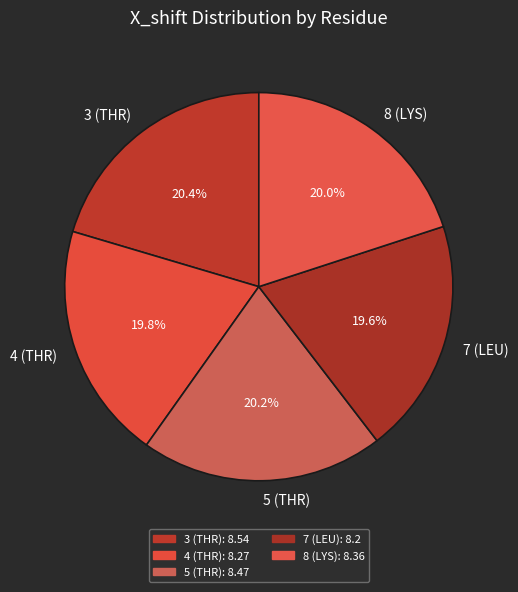

True or false: 7 (LEU) accounts for 20% of the total.

True